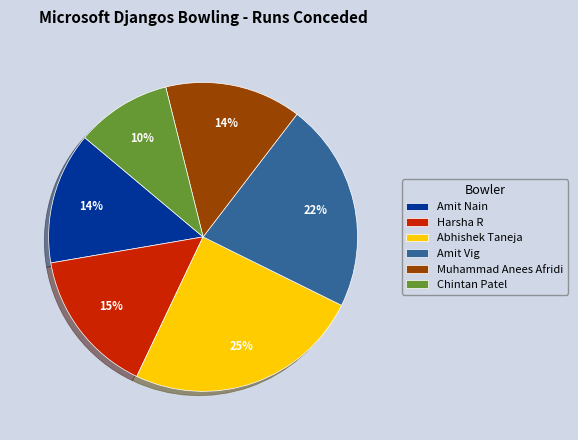

The Harsha R slice represents 3% of the pie. True or false?

False